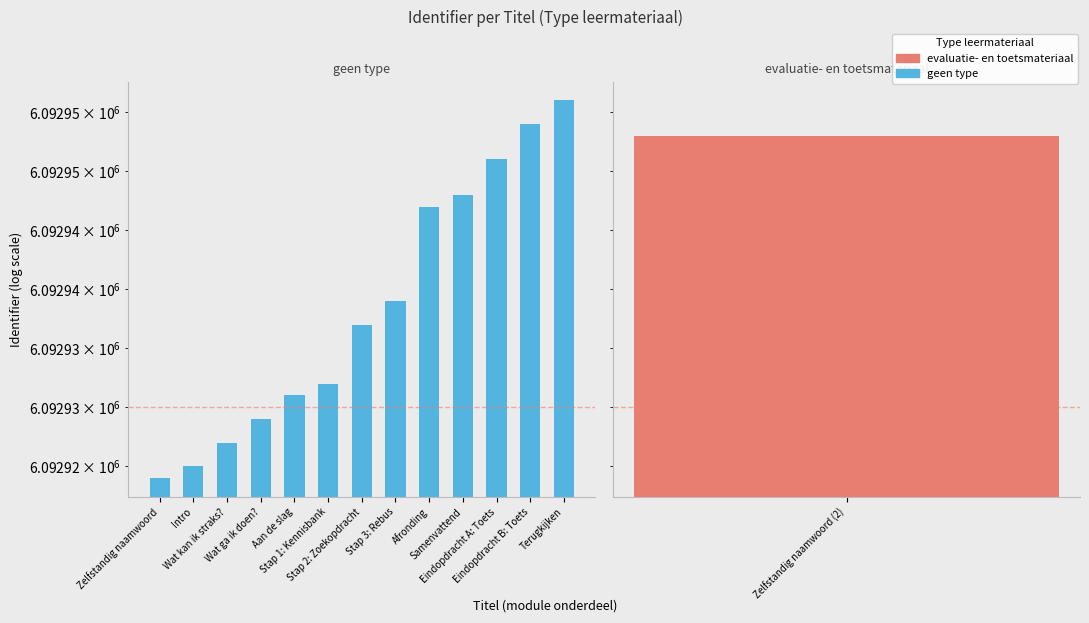

Approximately how many times larger is the value at Terugkijken compared to Wat ga ik doen??

1.0